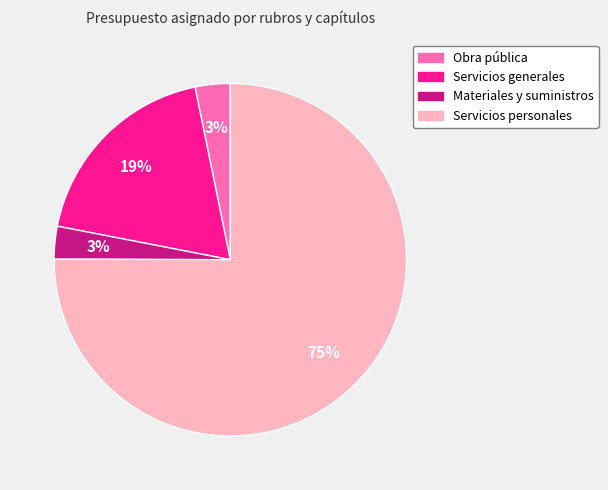

What is the largest slice in the pie chart?

Servicios personales